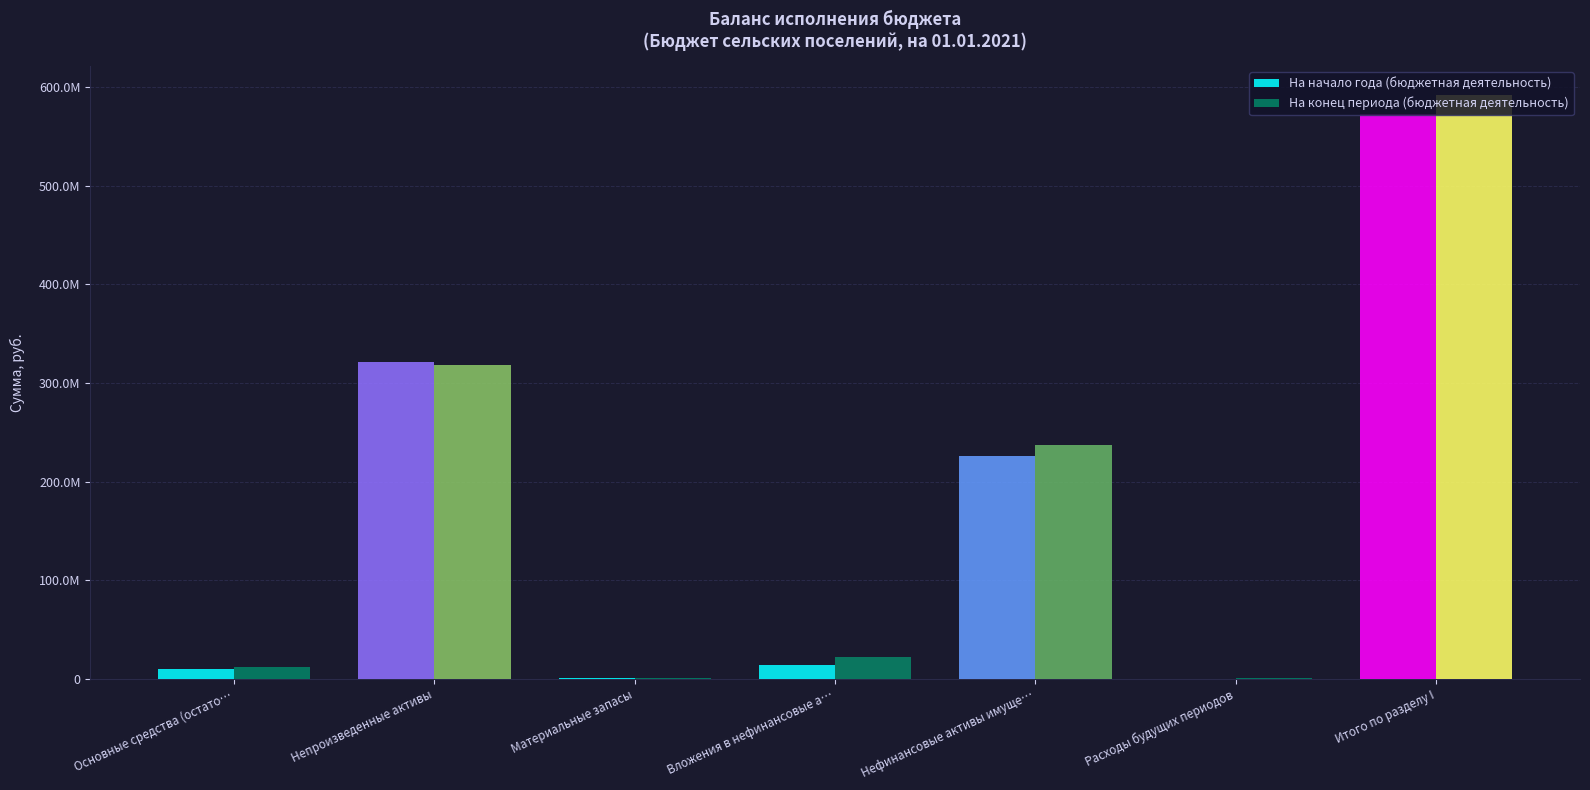

What is the value of the На начало года (бюджетная деятельность) bar at the 4th from the left?

14471858.0